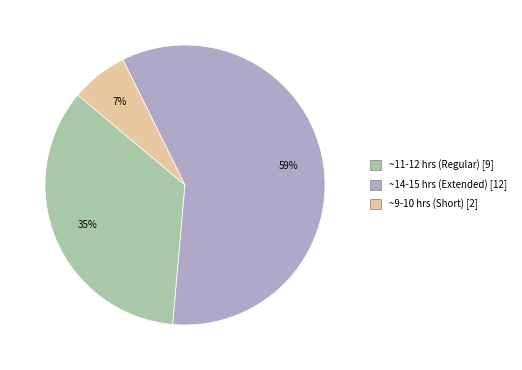

To the nearest percent, what is the average slice percentage?

33%